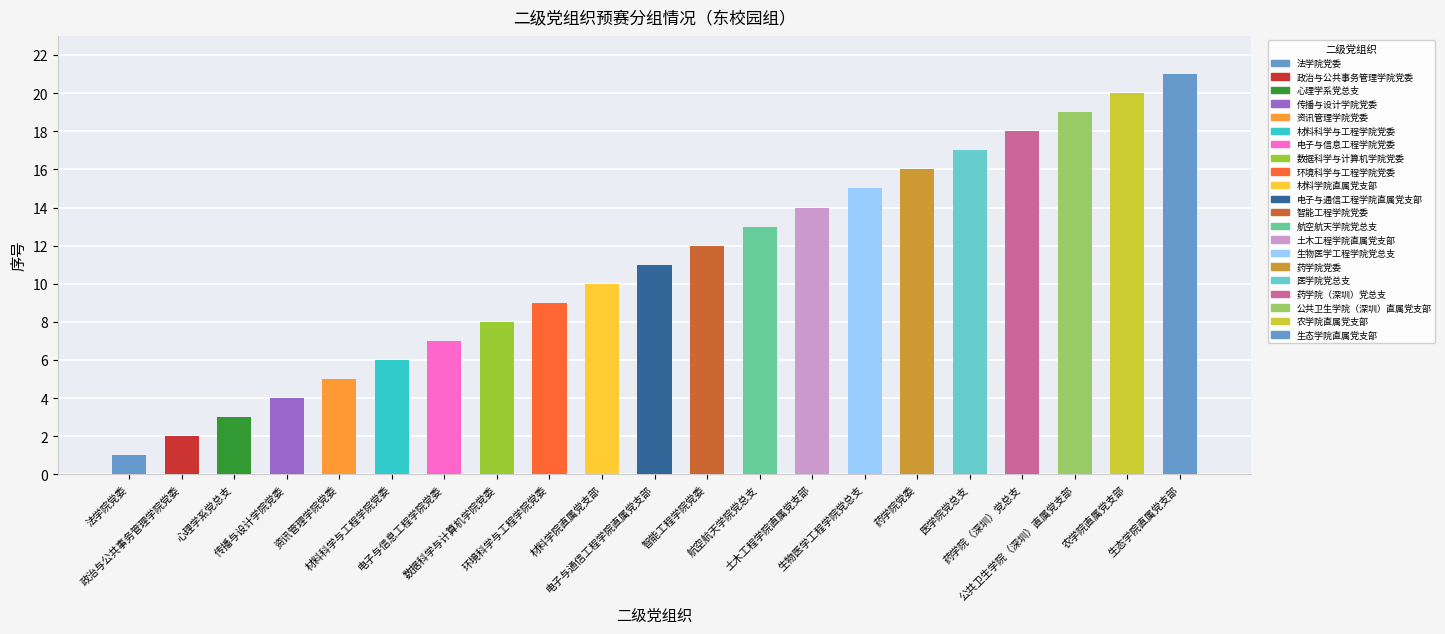

What is the label of the 20th bar from the right?

政治与公共事务管理学院党委